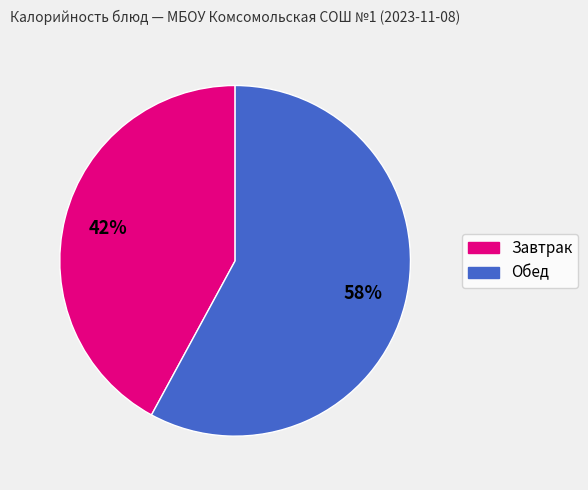

Does any single category account for the majority?

Yes